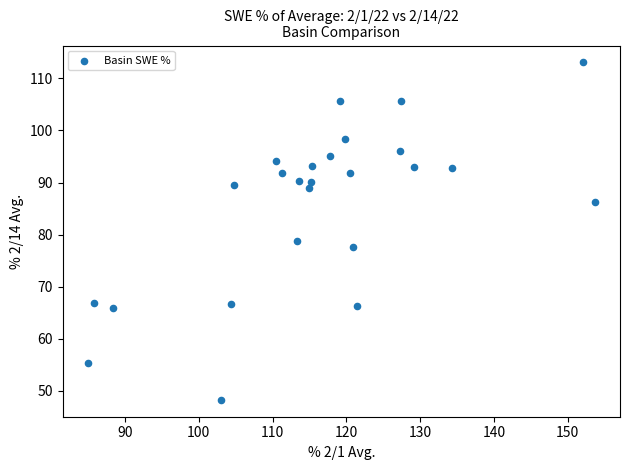

What is the range of Y values (max minus min)?

64.8